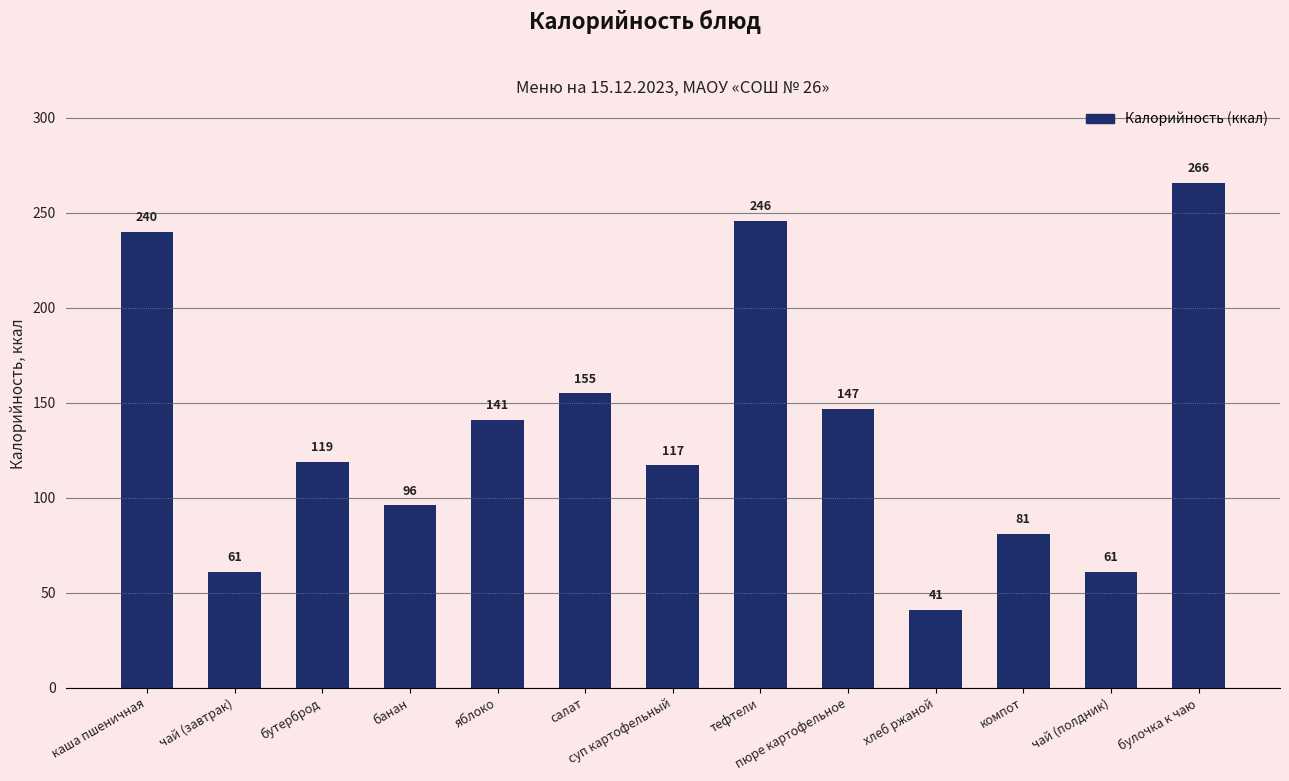

What value does the data have at яблоко, to the nearest 5?

140